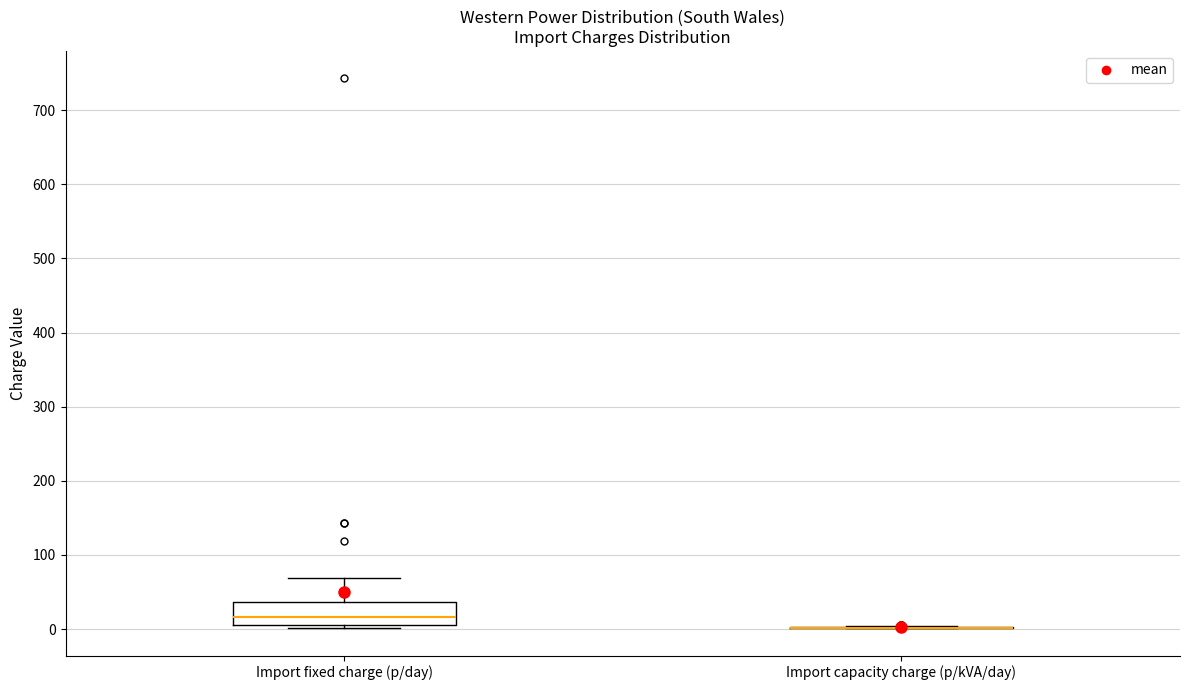

Which box is the tallest, from its lower edge to its upper edge?

Import fixed charge (p/day)